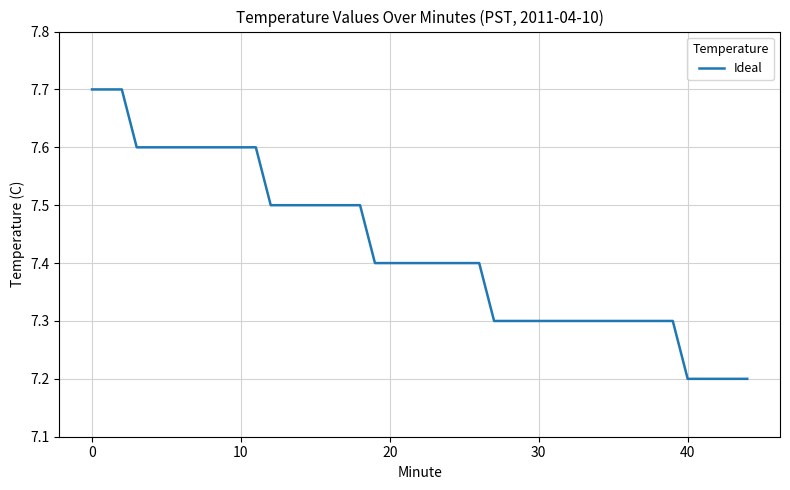

What is the smallest value displayed?

7.2